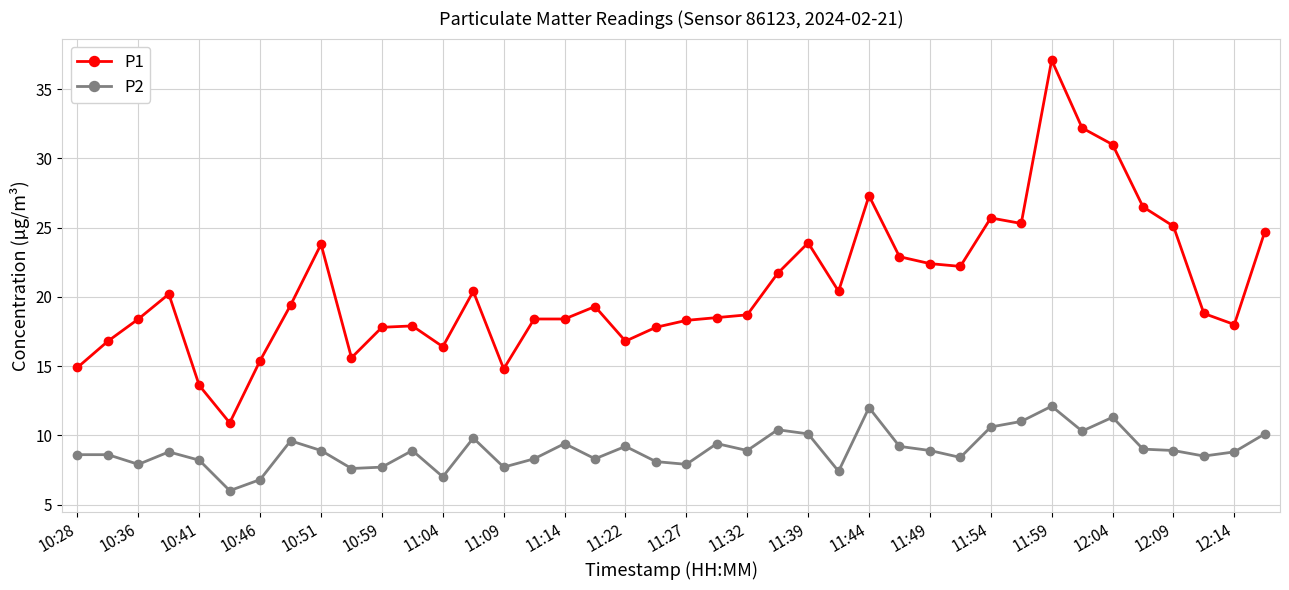

List the series in order of their peak value, highest first.

P1, P2